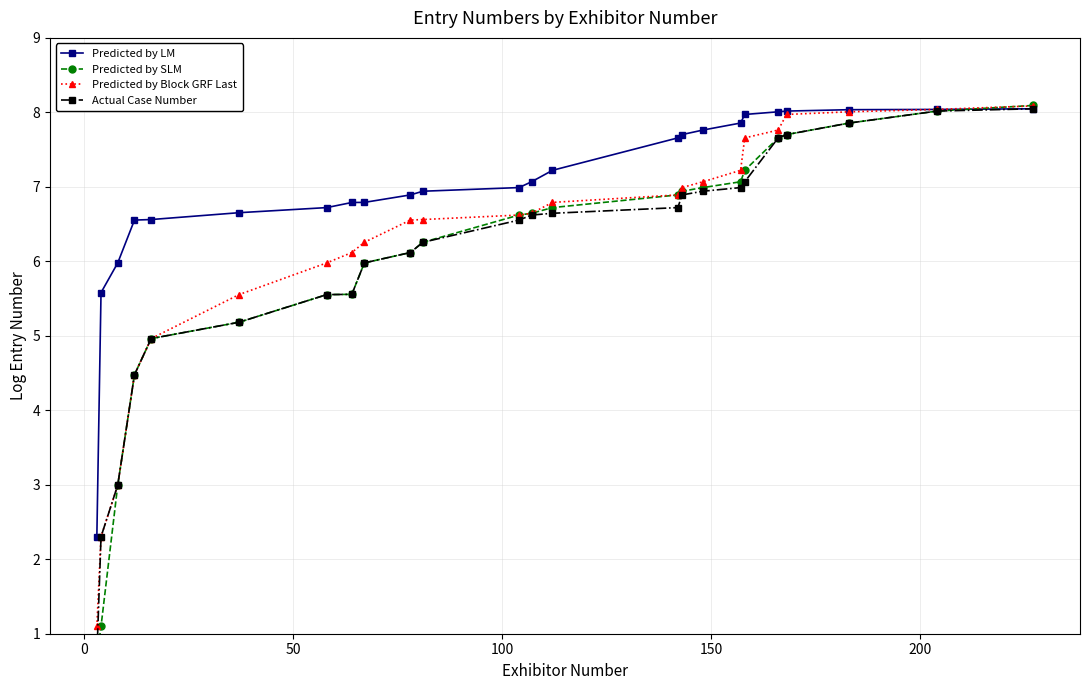

What is the minimum value for Predicted by Block GRF Last?

1.1